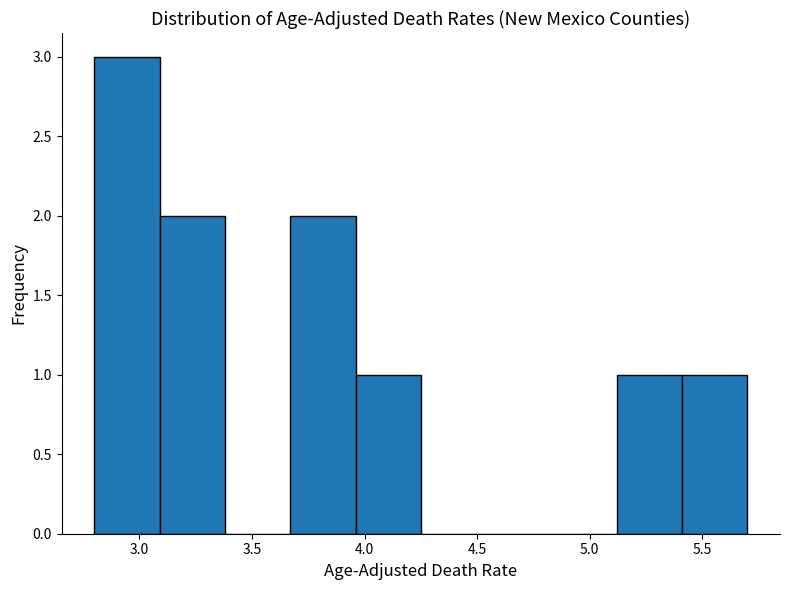

Reading left to right, transcribe this chart: for each bar, give the range it covers on the x-axis and its height. Neither the bar edges nor the heights are printed on the chart, so give them approximately, as read against the axes.

2.80 to 3.09: 3
3.09 to 3.38: 2
3.38 to 3.67: 0
3.67 to 3.96: 2
3.96 to 4.25: 1
4.25 to 4.54: 0
4.54 to 4.83: 0
4.83 to 5.12: 0
5.12 to 5.41: 1
5.41 to 5.70: 1